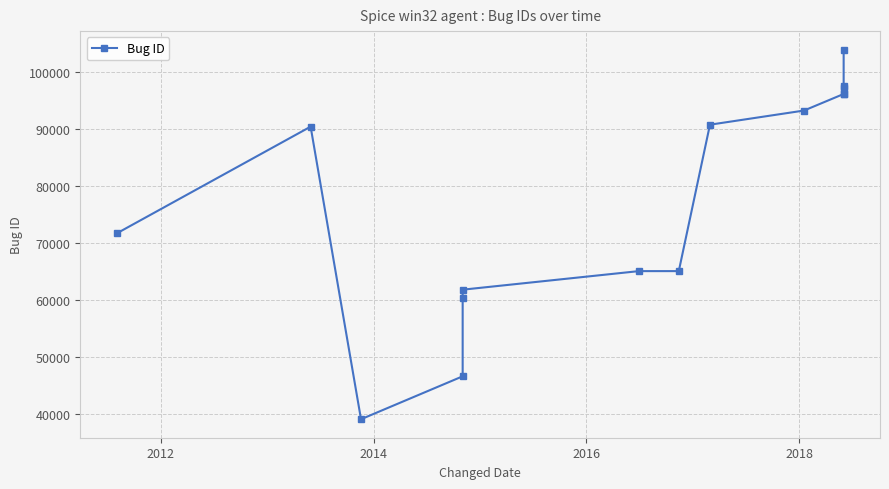

True or false: there are more than 1 points higher than both neighbors.

False